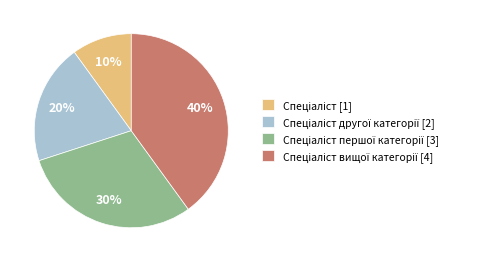

To the nearest percent, what is the average slice percentage?

25%